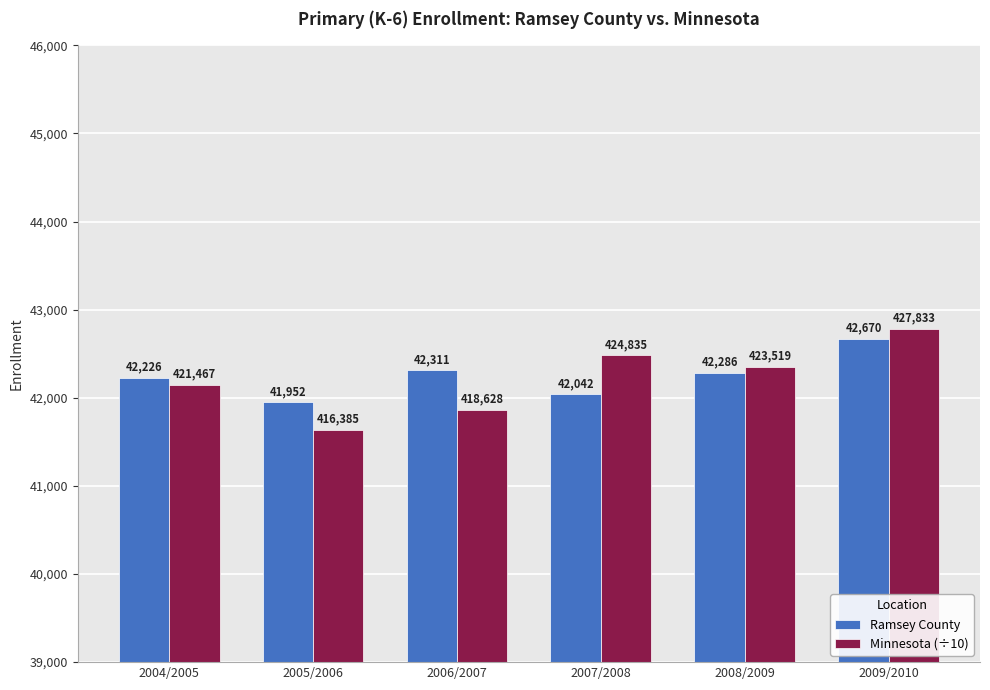

The Minnesota (÷10) series shows 61789.0 at 2007/2008. True or false?

False